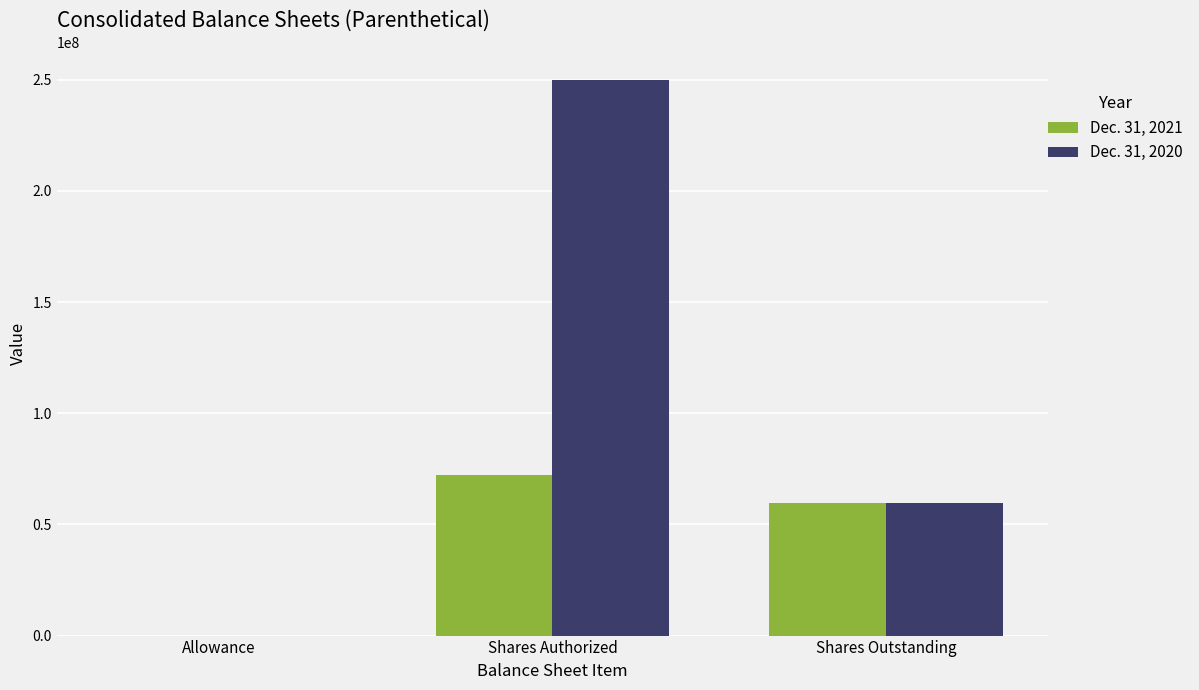

At which category is the sum across all series the highest?

Shares Authorized